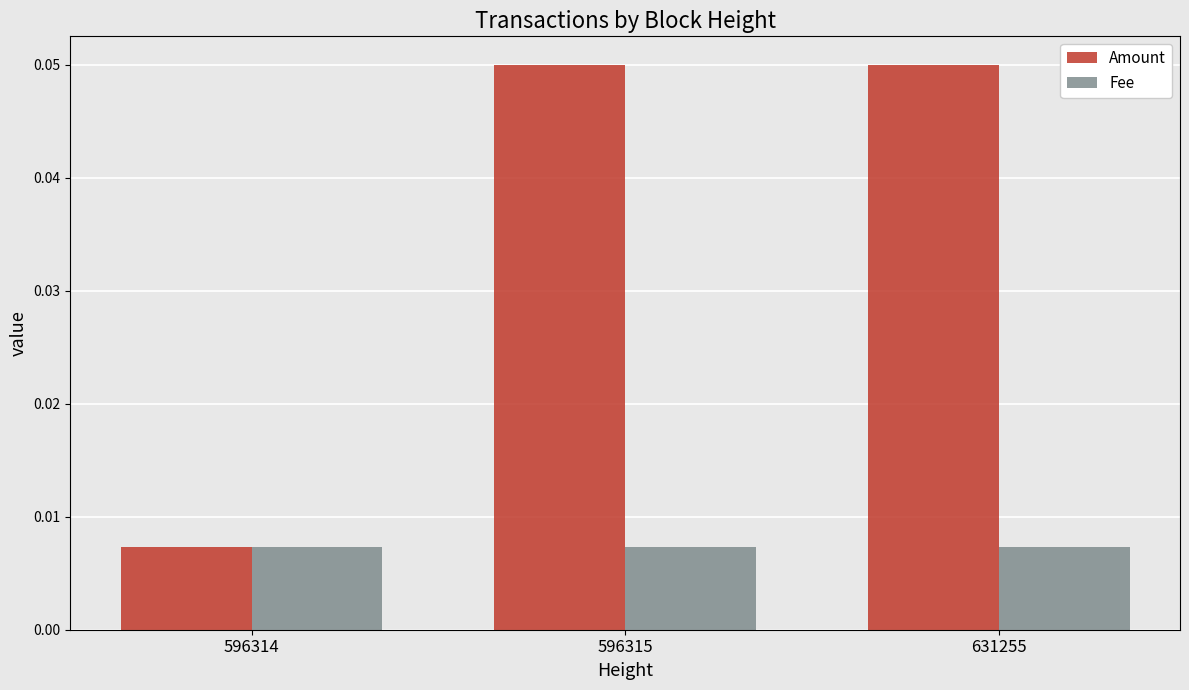

List the series in order of their overall mean, highest first.

Amount, Fee